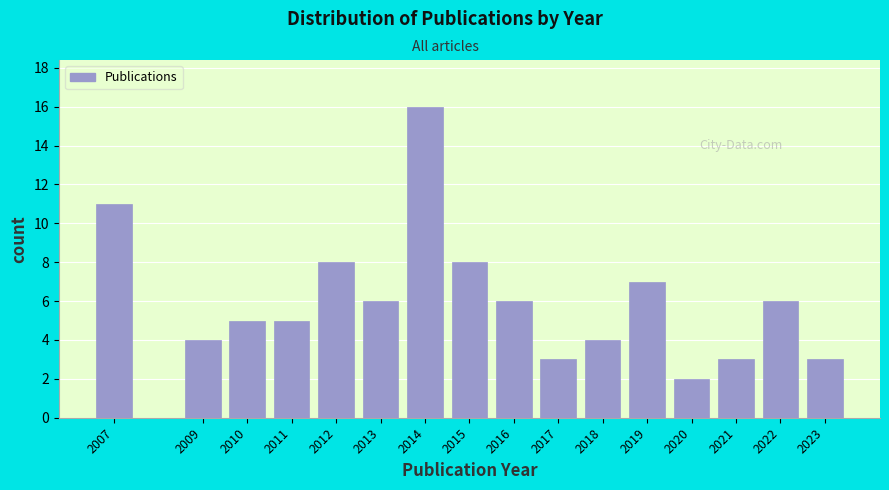

Reading left to right, extract all data points from this chart.

2007=11	2009=4	2010=5	2011=5	2012=8	2013=6	2014=16	2015=8	2016=6	2017=3	2018=4	2019=7	2020=2	2021=3	2022=6	2023=3